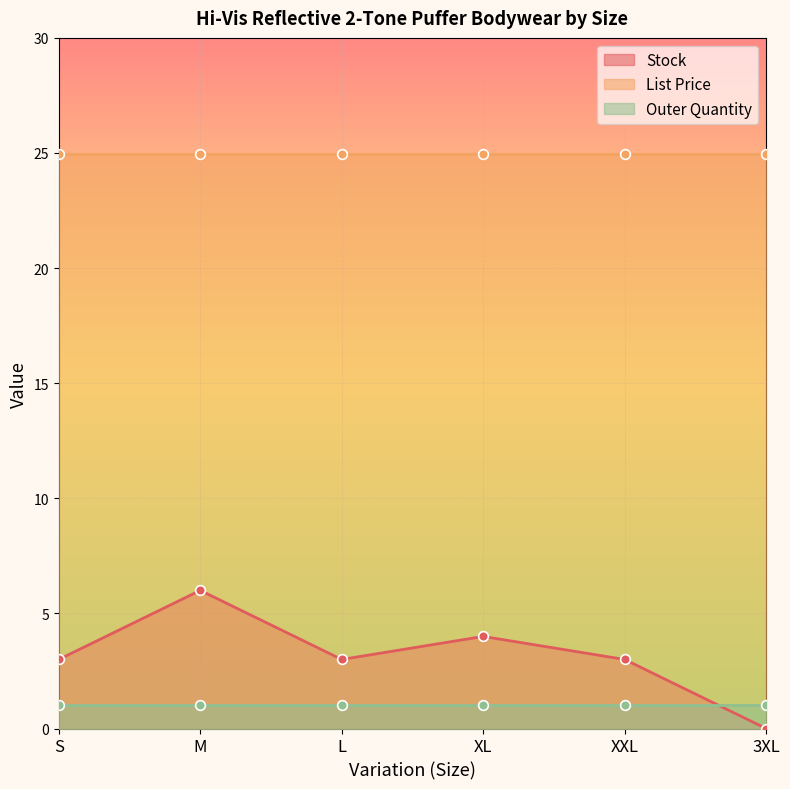

What is the difference between the highest and lowest values at M?

23.9